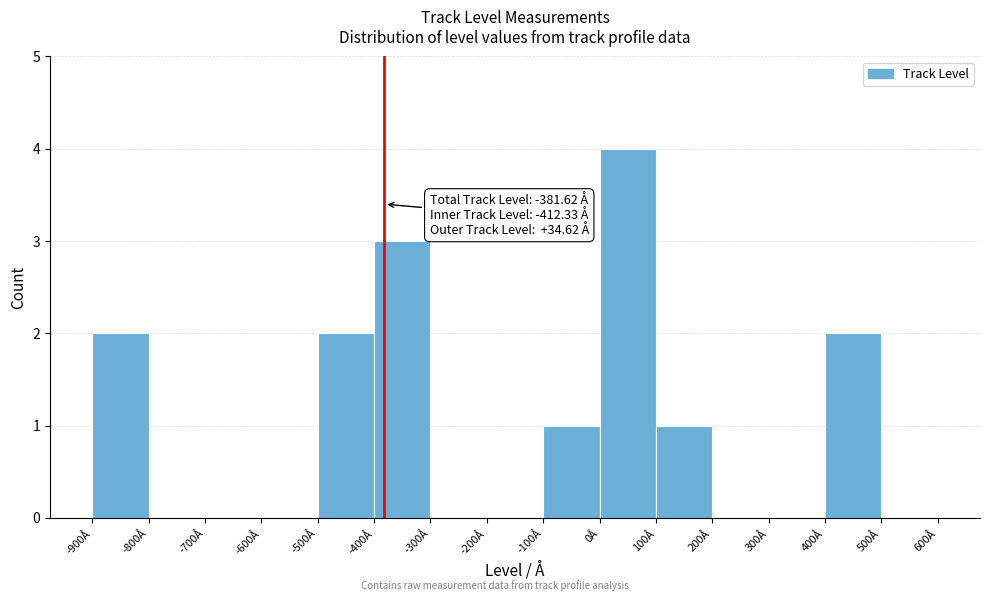

Over which range of the x-axis is the bar tallest?

0 to 100